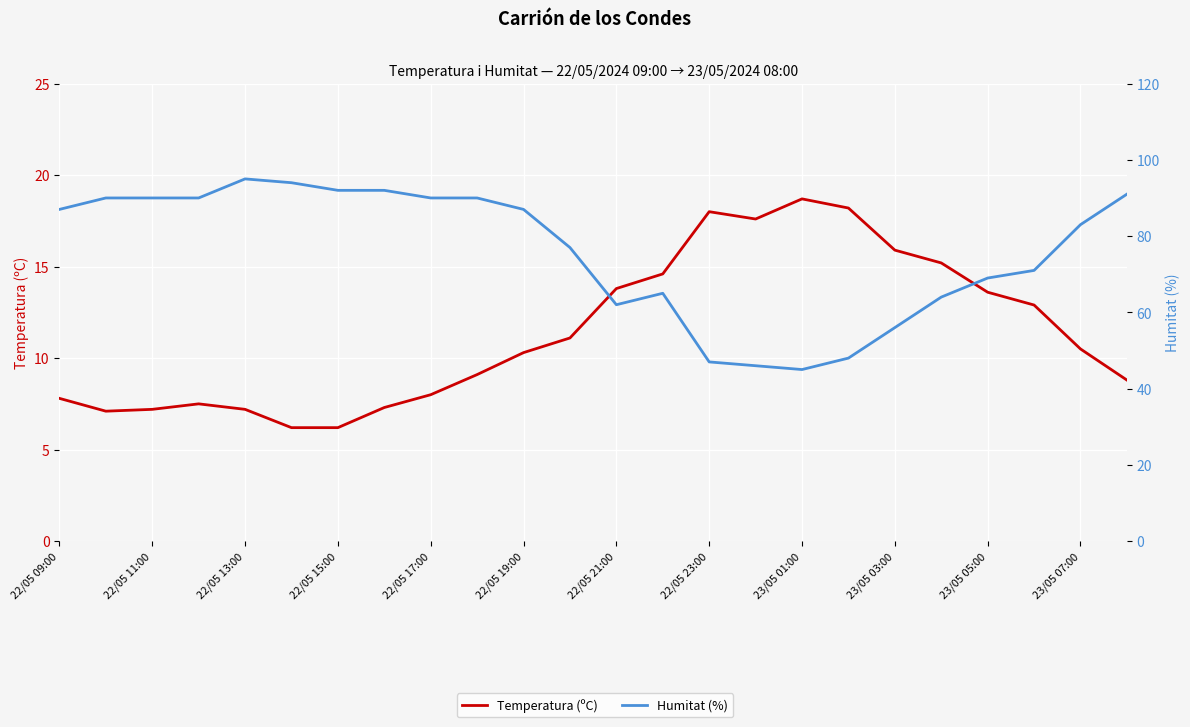

What position from the left is 23?

24